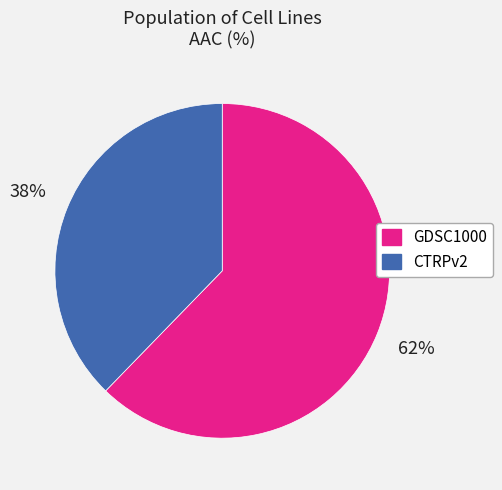

Rank the categories by value from highest to lowest.

GDSC1000, CTRPv2